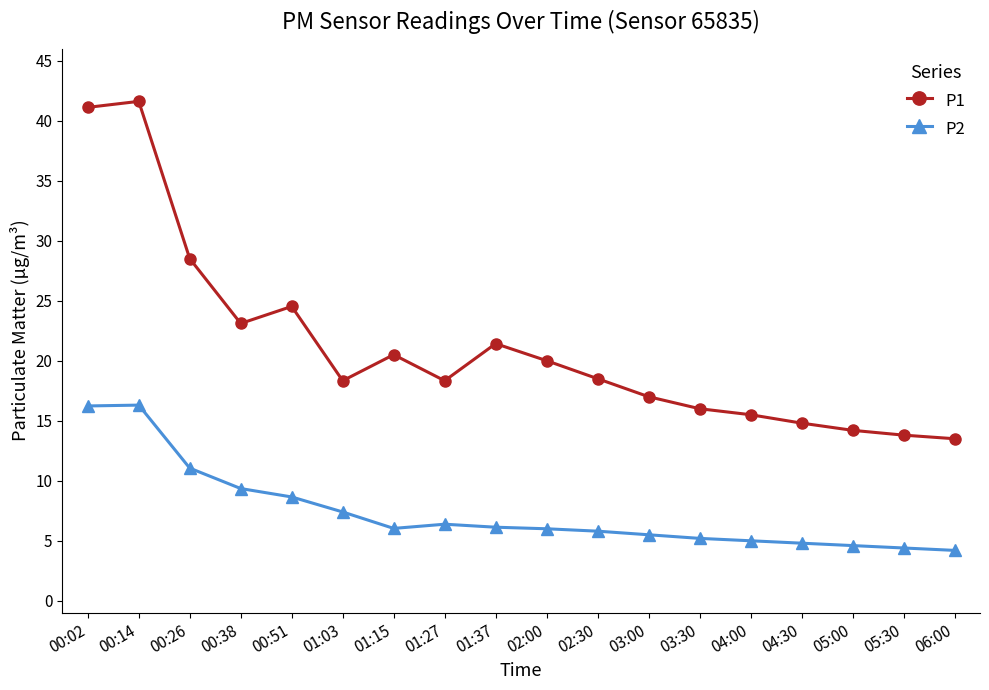

What is the lowest value of the P1 series?

13.5